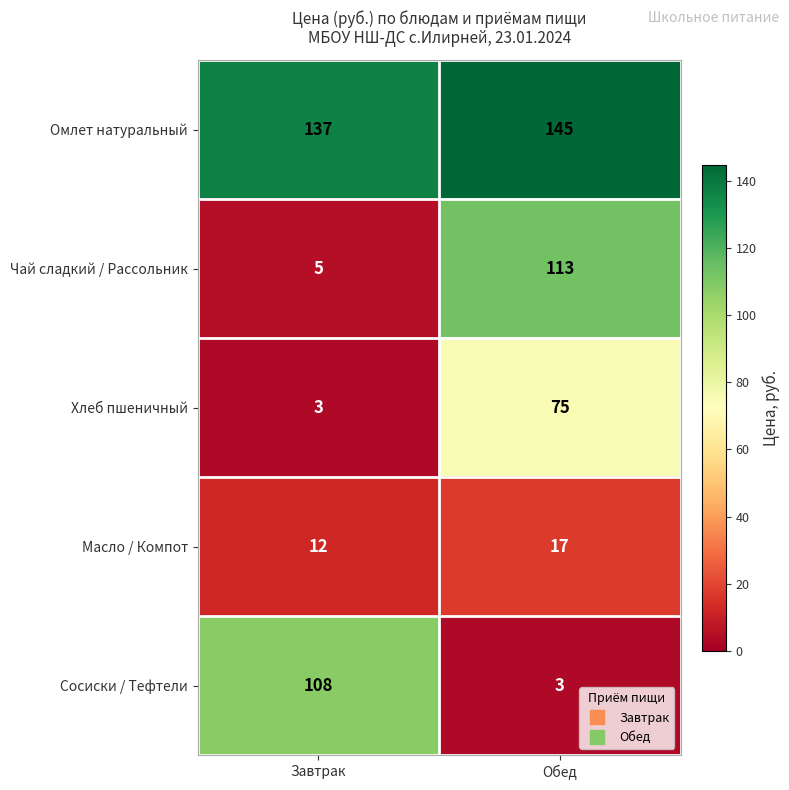

What is the difference between the maximum and minimum values in the Хлеб пшеничный series?

72